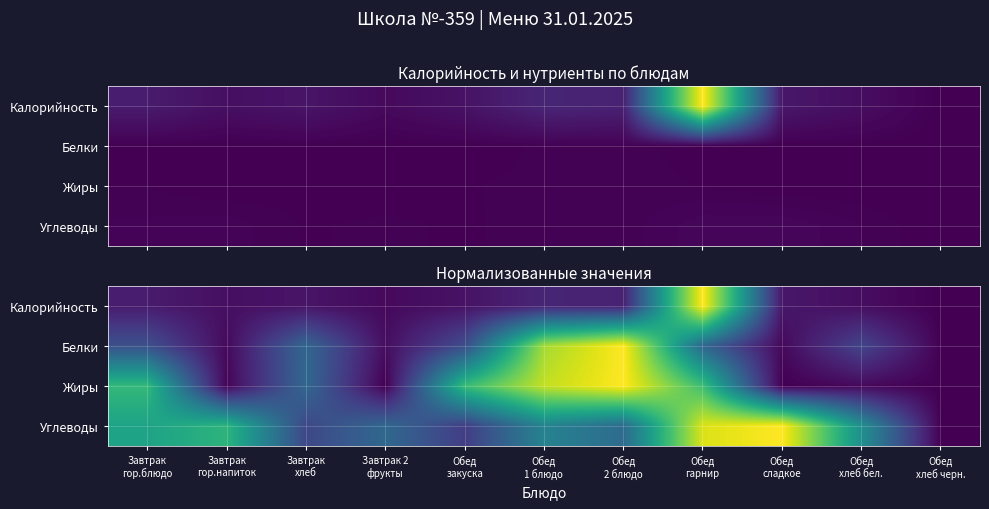

What is the maximum value for Белки?

1.0